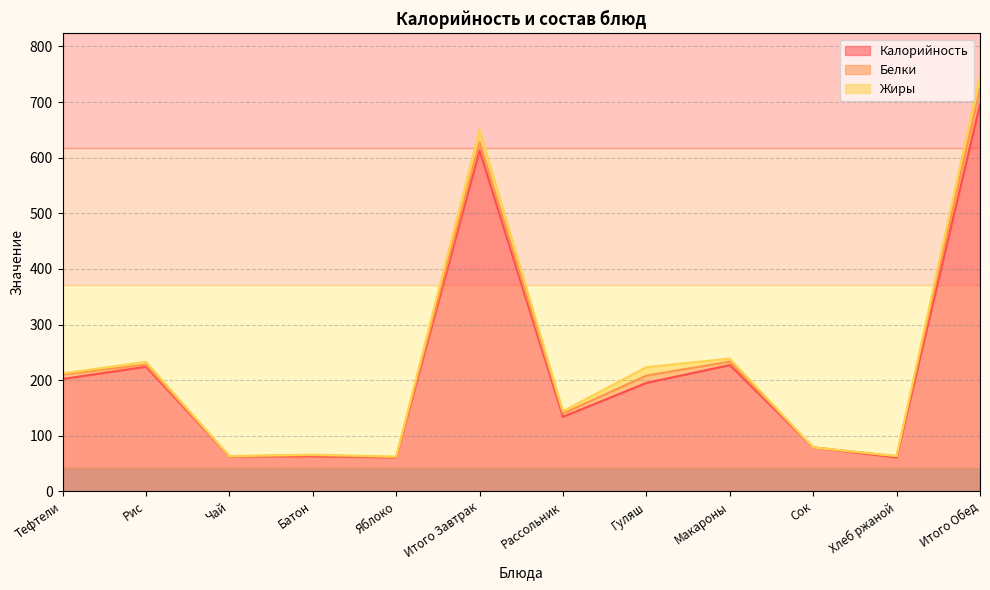

At which label does Белки reach its peak?

Итого Обед